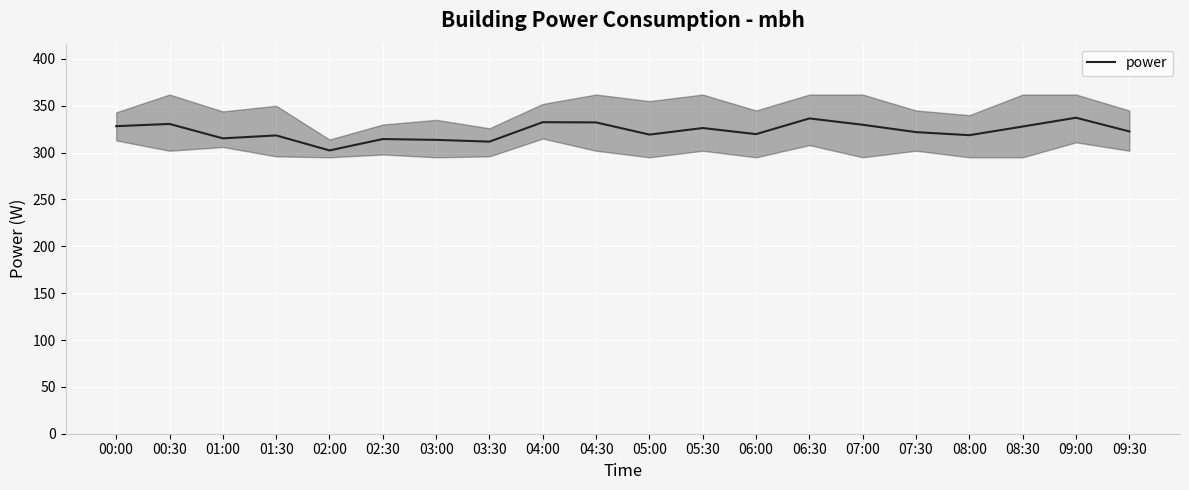

What is the average value?

323.0